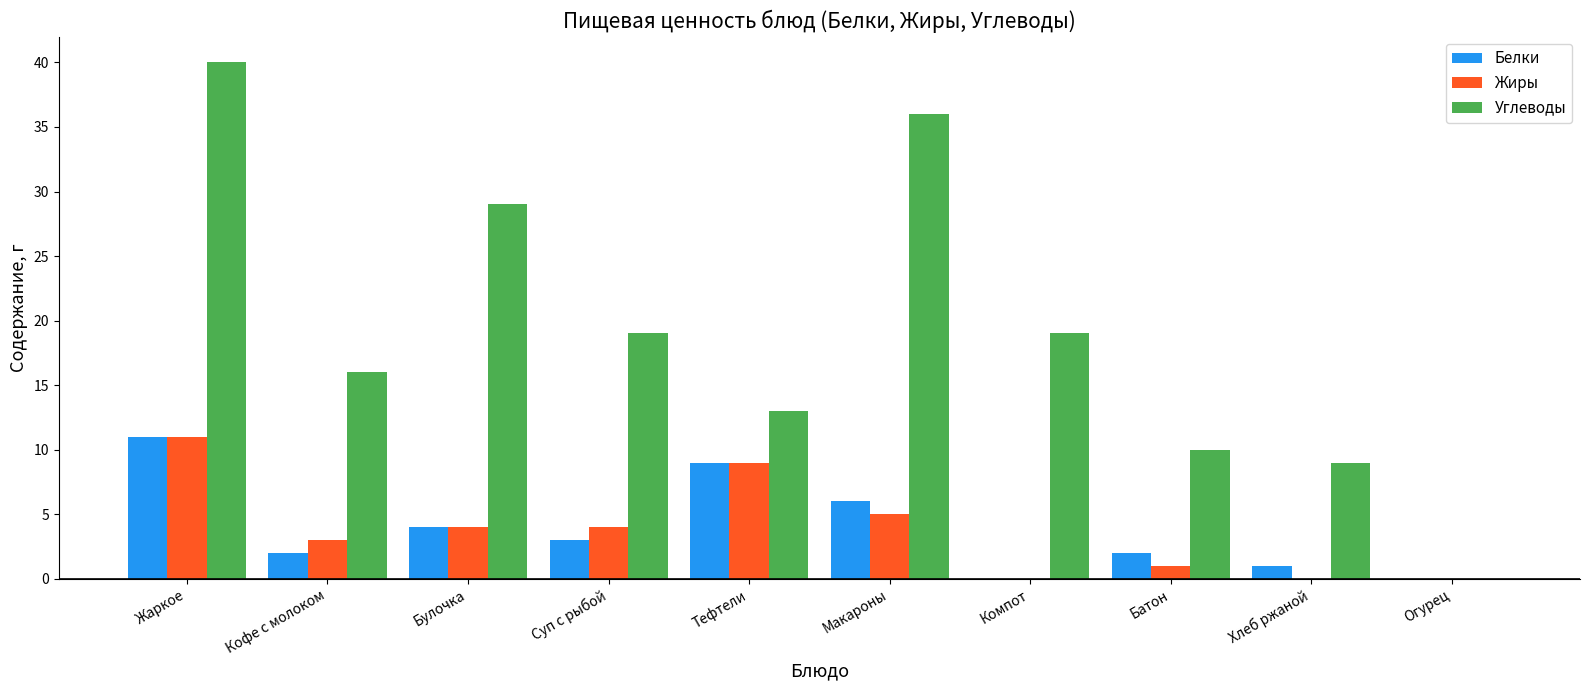

Which series has the largest total across all categories?

Углеводы